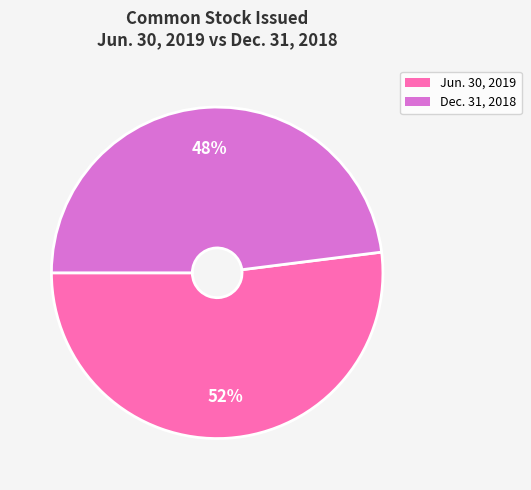

Count the number of slices in the pie.

2